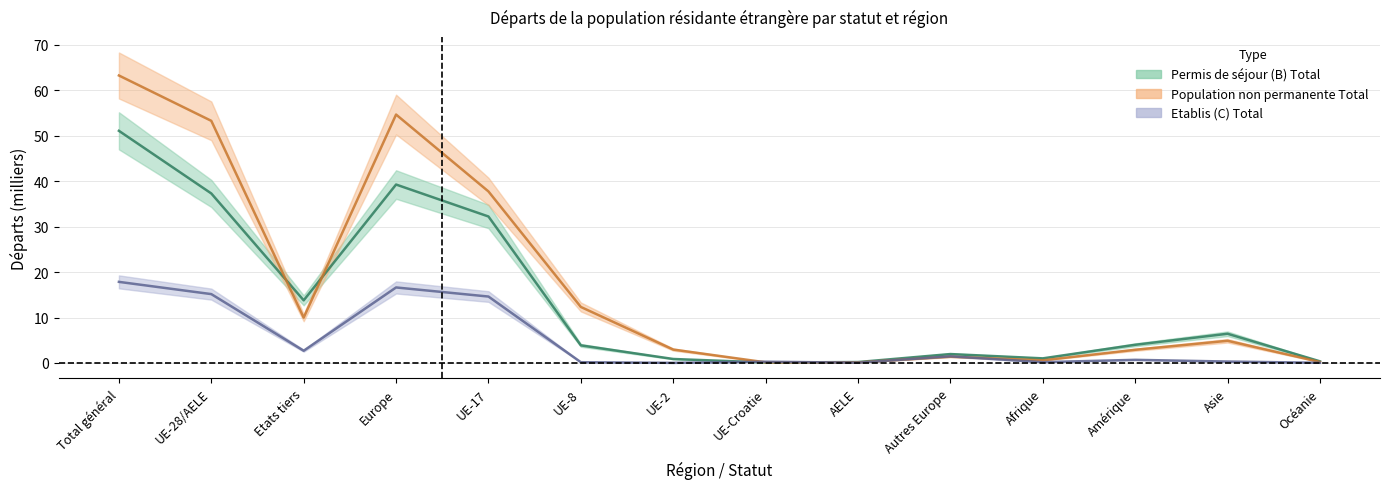

Where is Etablis (C) Total nearest to the value 8?

Etats tiers